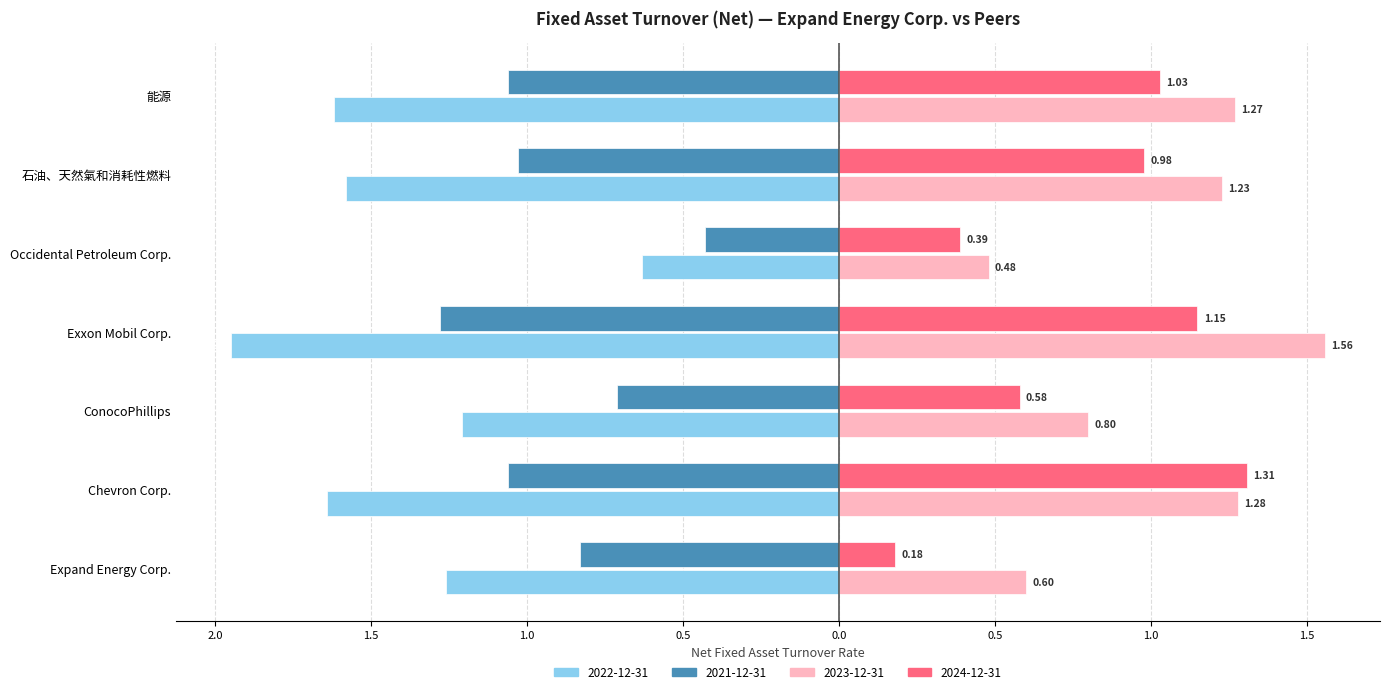

Are the bars grouped side by side (vs. stacked)?

Yes